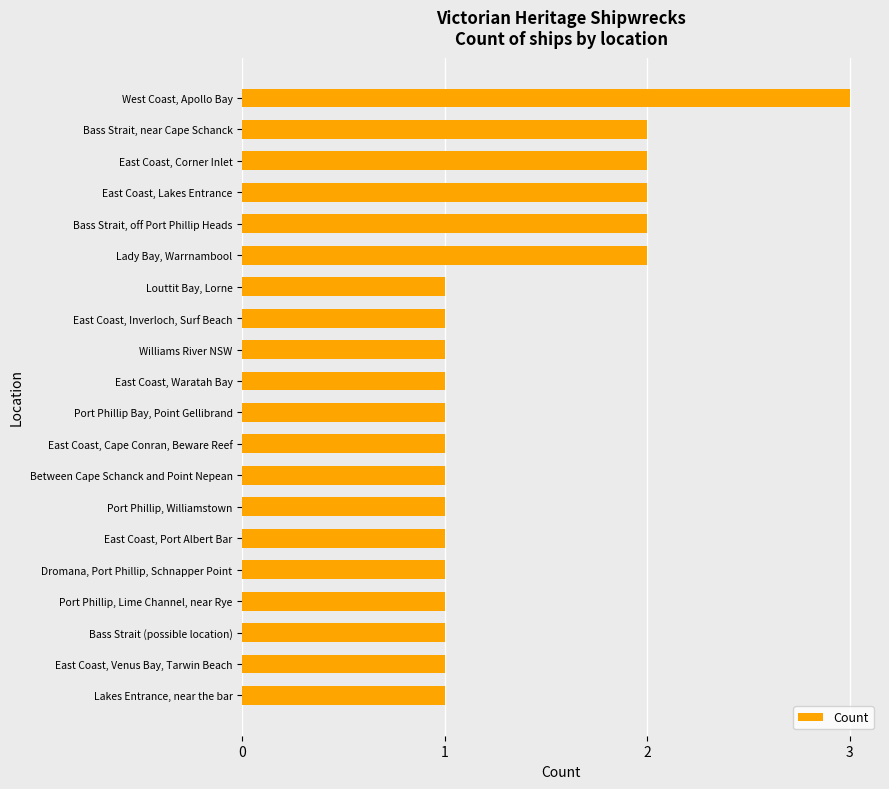

Which category has the highest value across all series?

West Coast, Apollo Bay